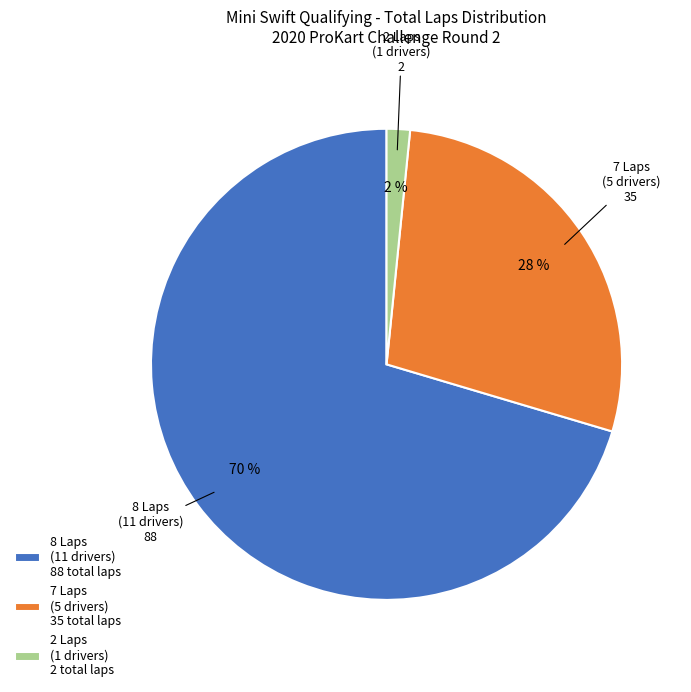

Rank the categories by value from highest to lowest.

8 Laps (11 drivers) 88 total laps, 7 Laps (5 drivers) 35 total laps, 2 Laps (1 drivers) 2 total laps